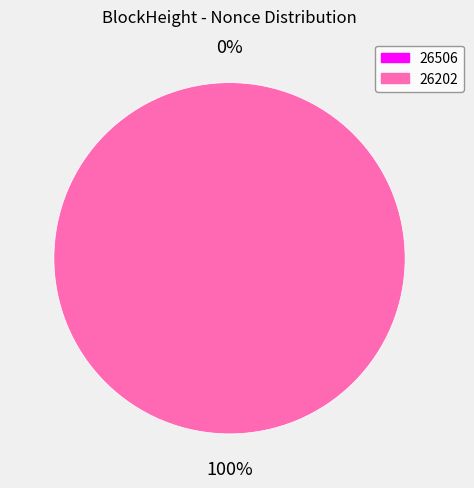

What is the change in value from 26506 to 26202?

+143